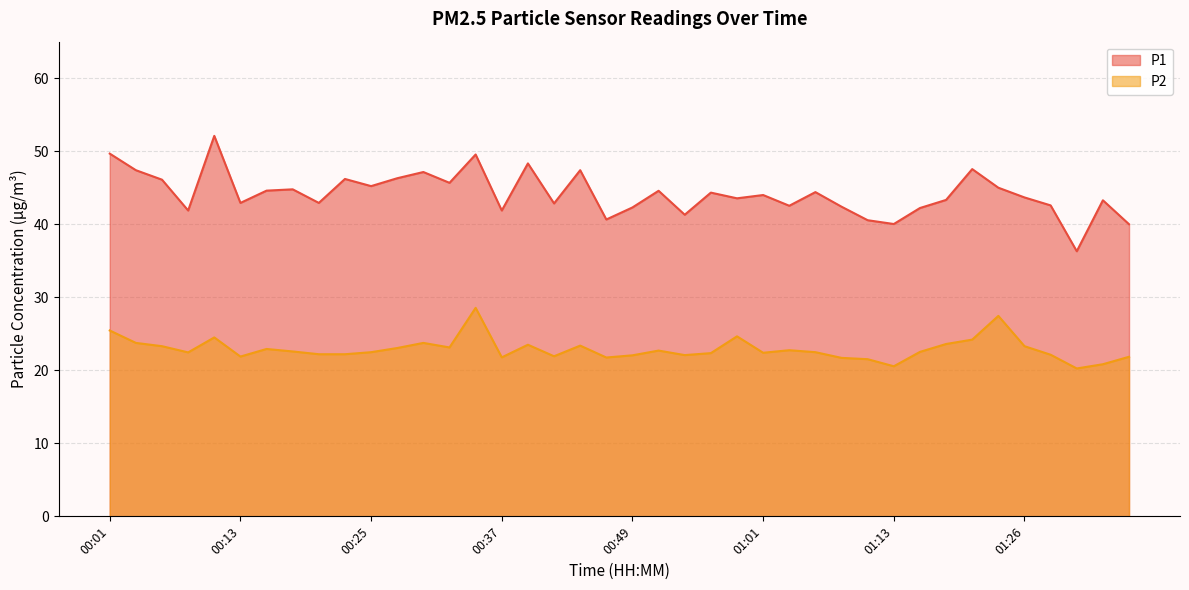

Which category has the lowest value in the P2 series?

01:30